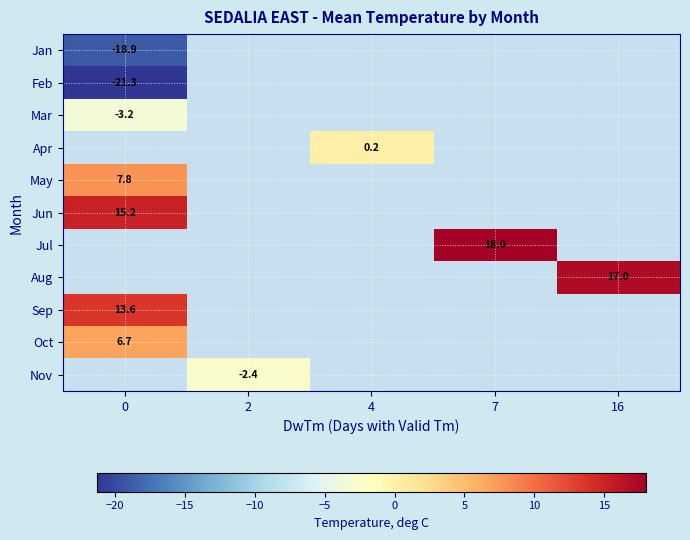

Between 2 and 16, which is larger?

16